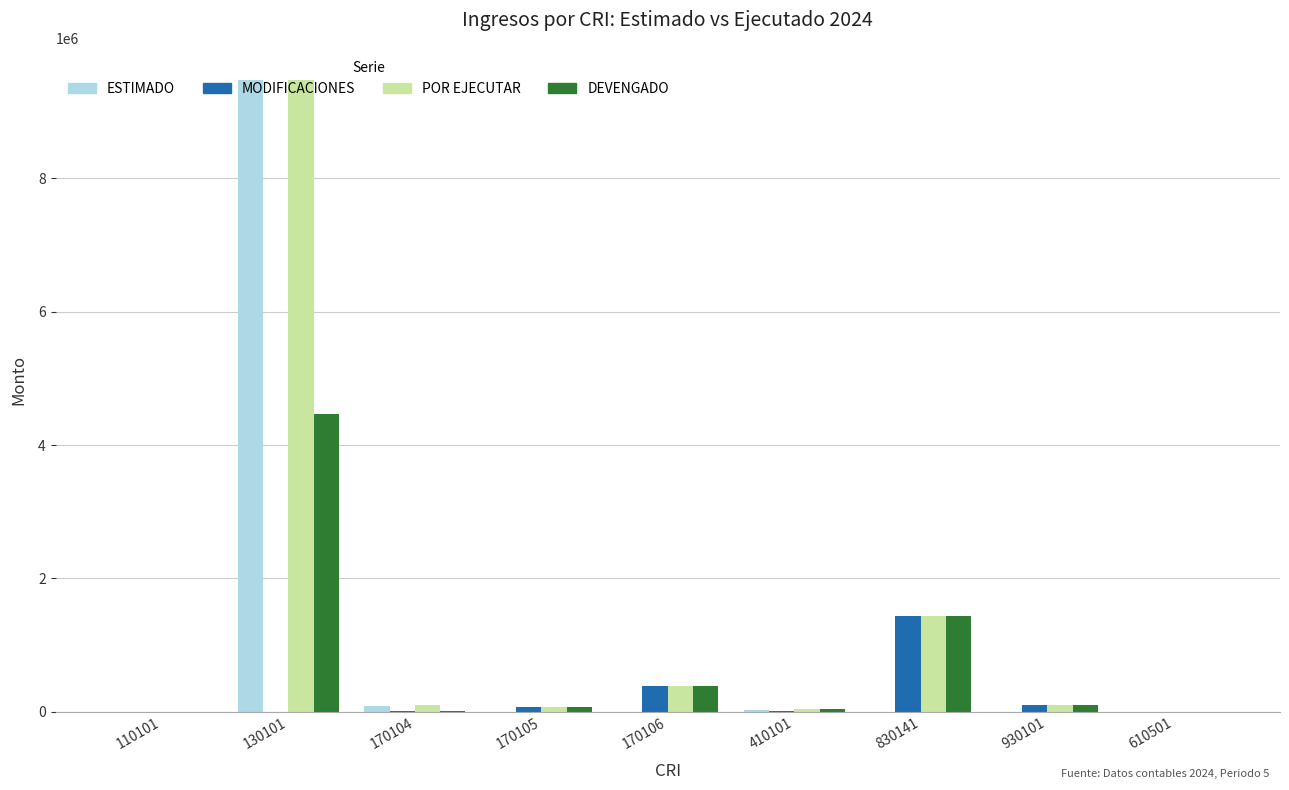

Where is DEVENGADO nearest to the value 2236211?

830141